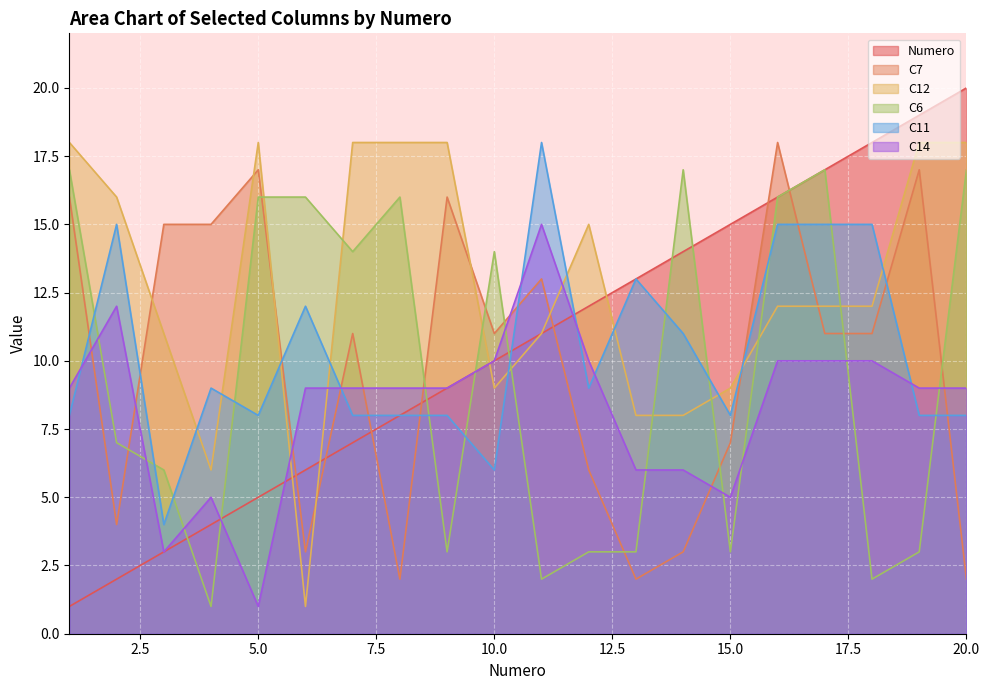

Read the C14 value at 16, to the nearest 5.

10